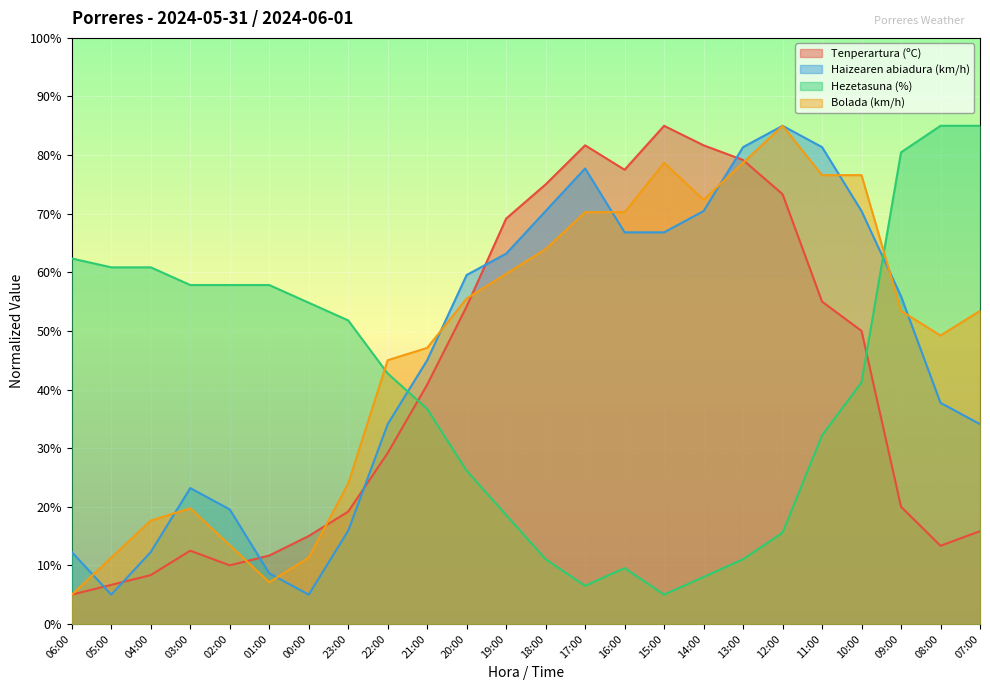

What is the difference between the maximum and minimum values in the Bolada (km/h) series?

80.0